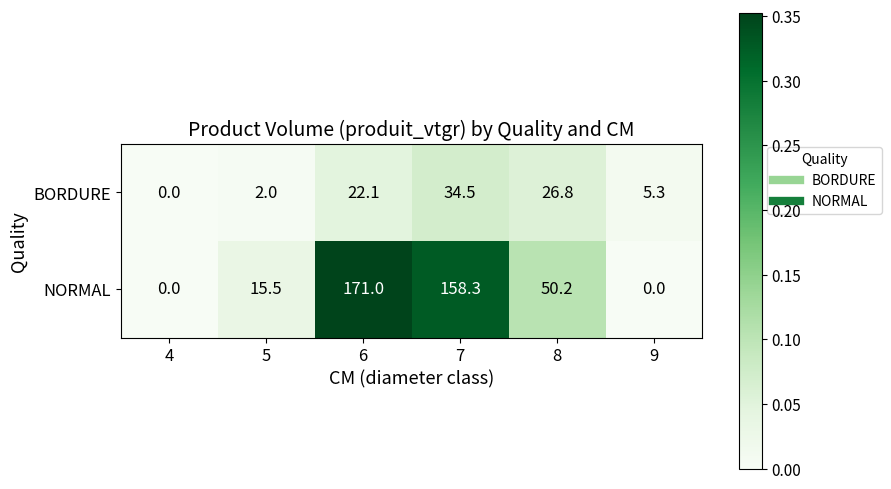

Rank the series by their average value, from highest to lowest.

NORMAL, BORDURE